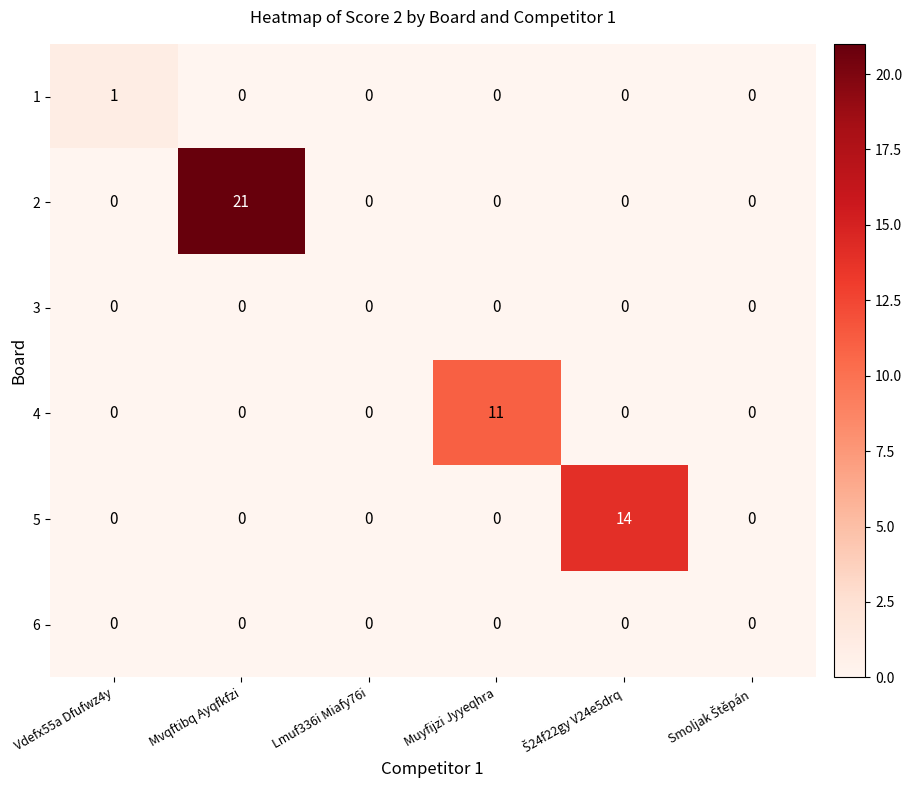

At which category is the sum across all series the highest?

Mvqftibq Ayqfkfzi